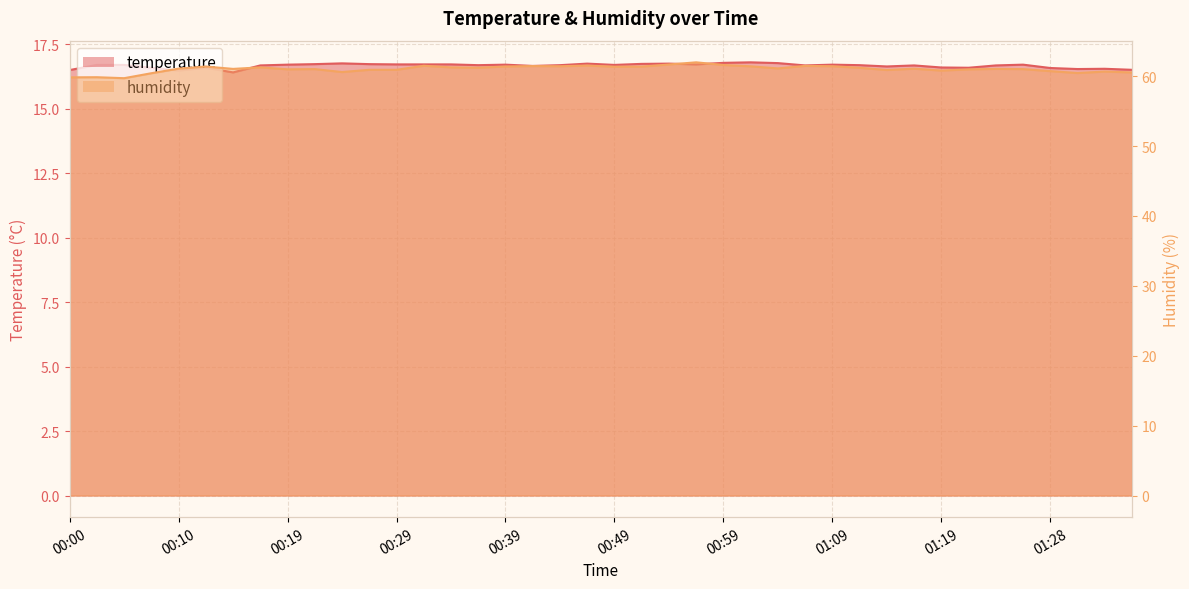

How many interior local peaks does the humidity series have?

12